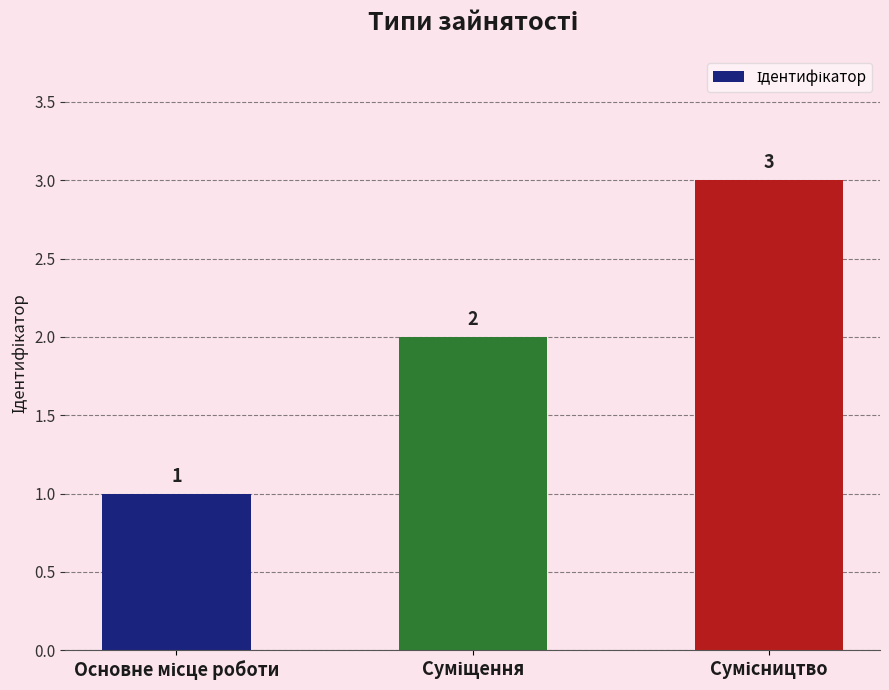

What is the value of the 3rd bar from the left?

3